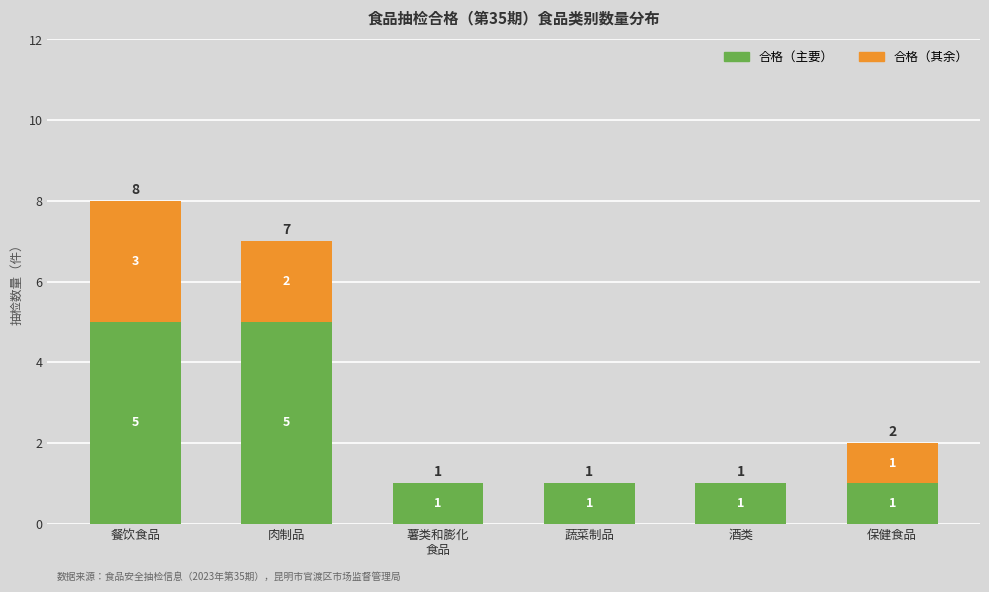

Are the bars grouped side by side (vs. stacked)?

No